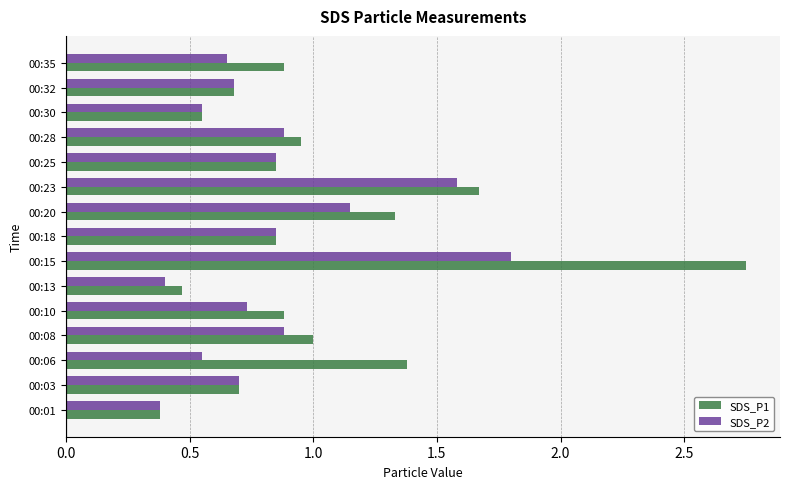

What is the sum of all SDS_P1 values?

15.3